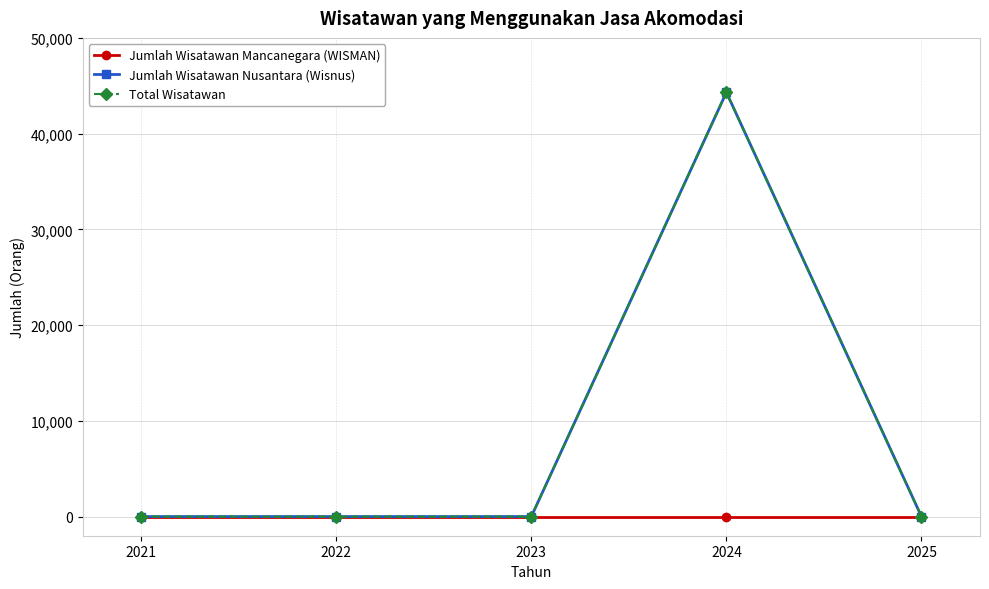

Reading left to right, list all the values displayed in this chart.

Jumlah Wisatawan Mancanegara (WISMAN): 2021=0	2022=0	2023=0	2024=0	2025=0
Jumlah Wisatawan Nusantara (Wisnus): 2021=0	2022=0	2023=0	2024=44312	2025=0
Total Wisatawan: 2021=0	2022=0	2023=0	2024=44312	2025=0